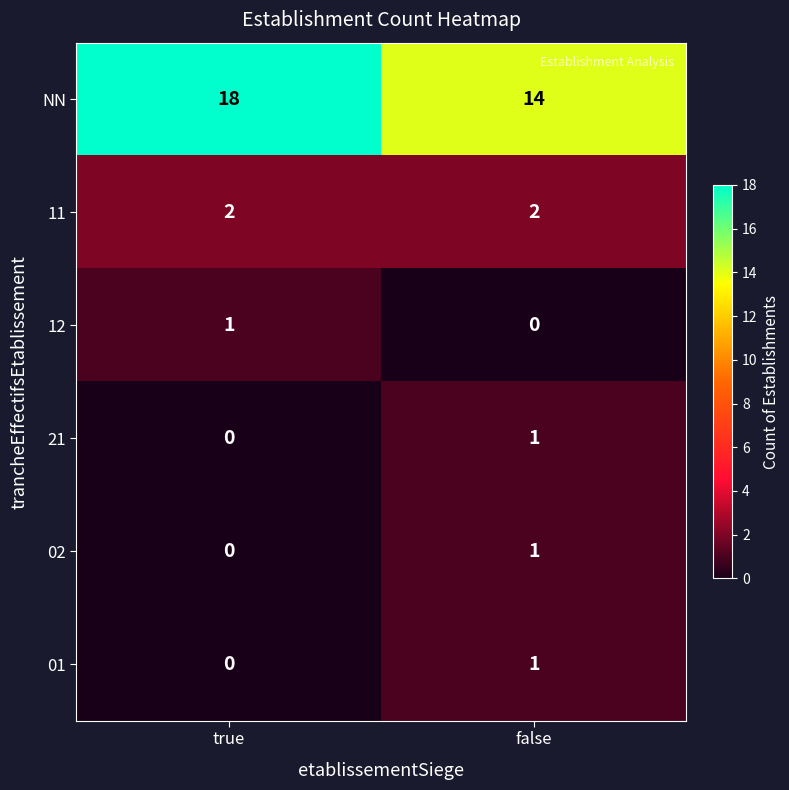

True or false: 21 has a value of 1 at false.

True